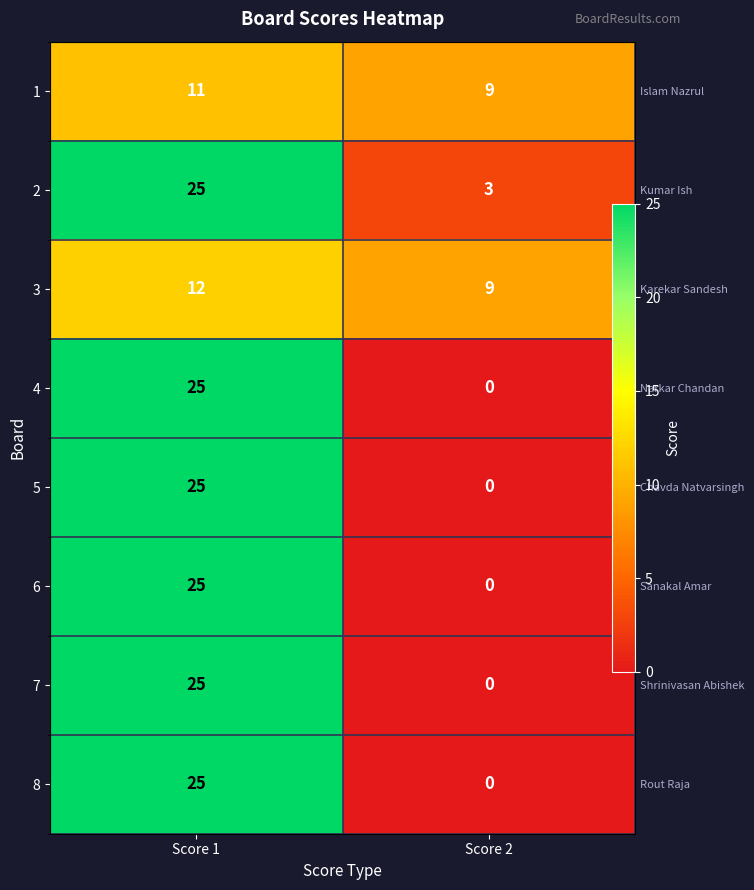

True or false: 1 has a value of 6 at Score 2.

False